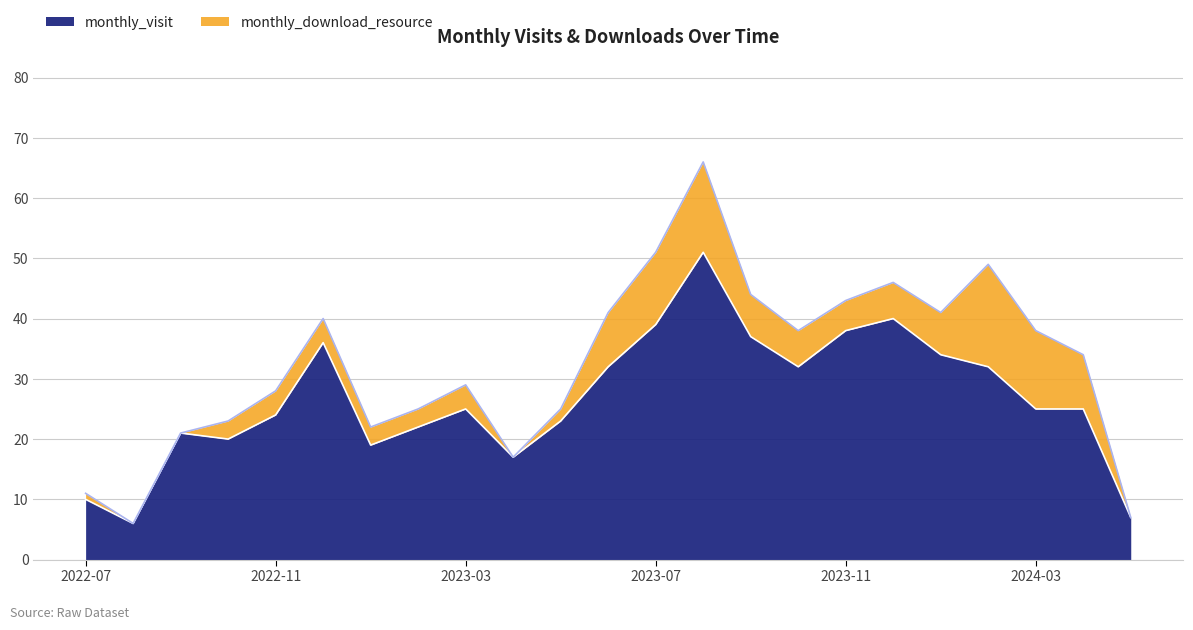

Which label corresponds to the smallest value in the chart?

2022-08